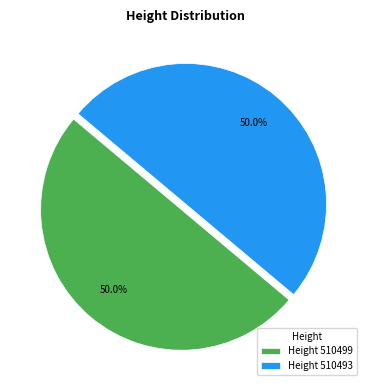

What is the total percentage of Height 510493 and Height 510499?

100.0%